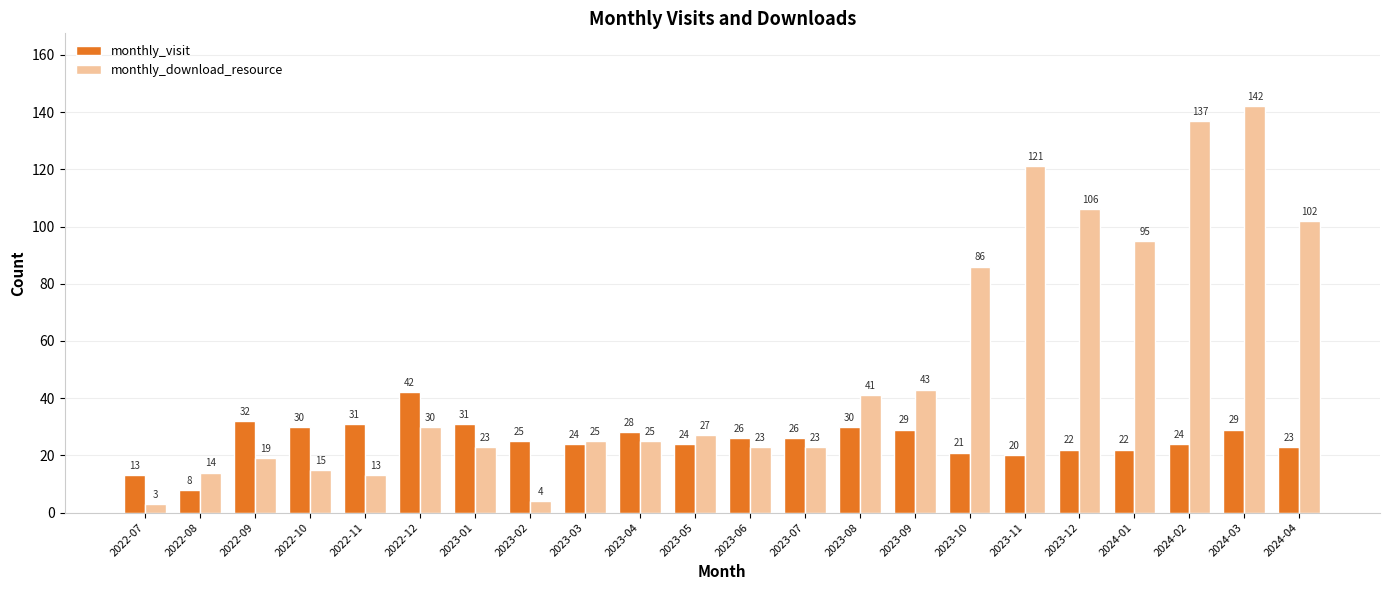

Count the number of data series in this chart.

2